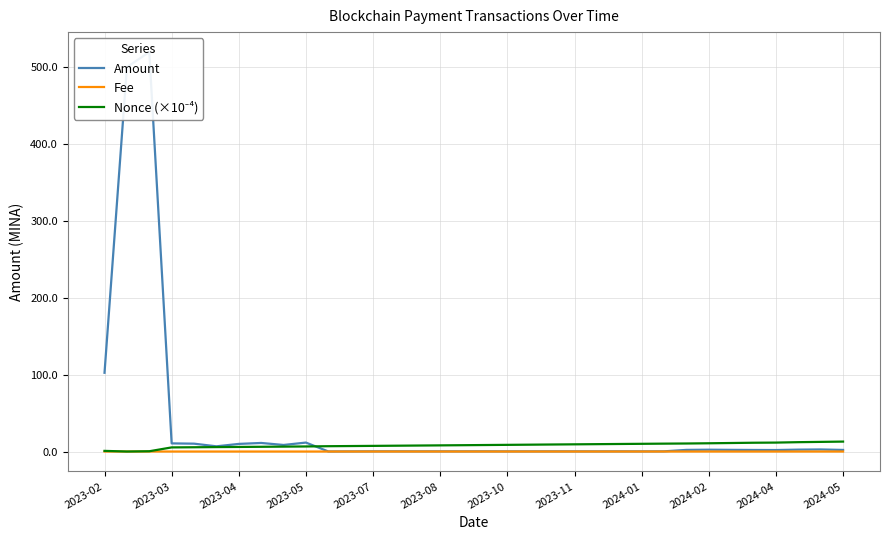

Reading left to right, list all the values displayed in this chart.

Amount: 102.4	500.0	519.6	10.6	10.2	6.8	9.9	11.1	8.5	11.6	0.1	0.2	0.3	0.3	0.2	0.2	0.2	0.3	0.2	0.2	0.2	0.2	0.2	0.2	0.2	0.2	2.1	2.4	2.2	2.0	1.9	2.5	2.7	2.1
Fee: 0.0	0.0	0.0	0.0	0.0	0.0	0.0	0.0	0.0	0.0	0.0	0.0	0.0	0.0	0.0	0.0	0.0	0.0	0.0	0.0	0.0	0.0	0.0	0.0	0.0	0.0	0.0	0.0	0.0	0.0	0.0	0.0	0.0	0.0
Nonce (×10⁻⁴): 0.8	0.0	0.4	5.4	5.6	5.8	6.0	6.2	6.4	6.6	6.9	7.1	7.3	7.6	7.8	8.0	8.2	8.5	8.7	8.9	9.1	9.4	9.6	9.8	10.0	10.3	10.4	10.7	11.1	11.4	11.6	12.2	12.5	12.9